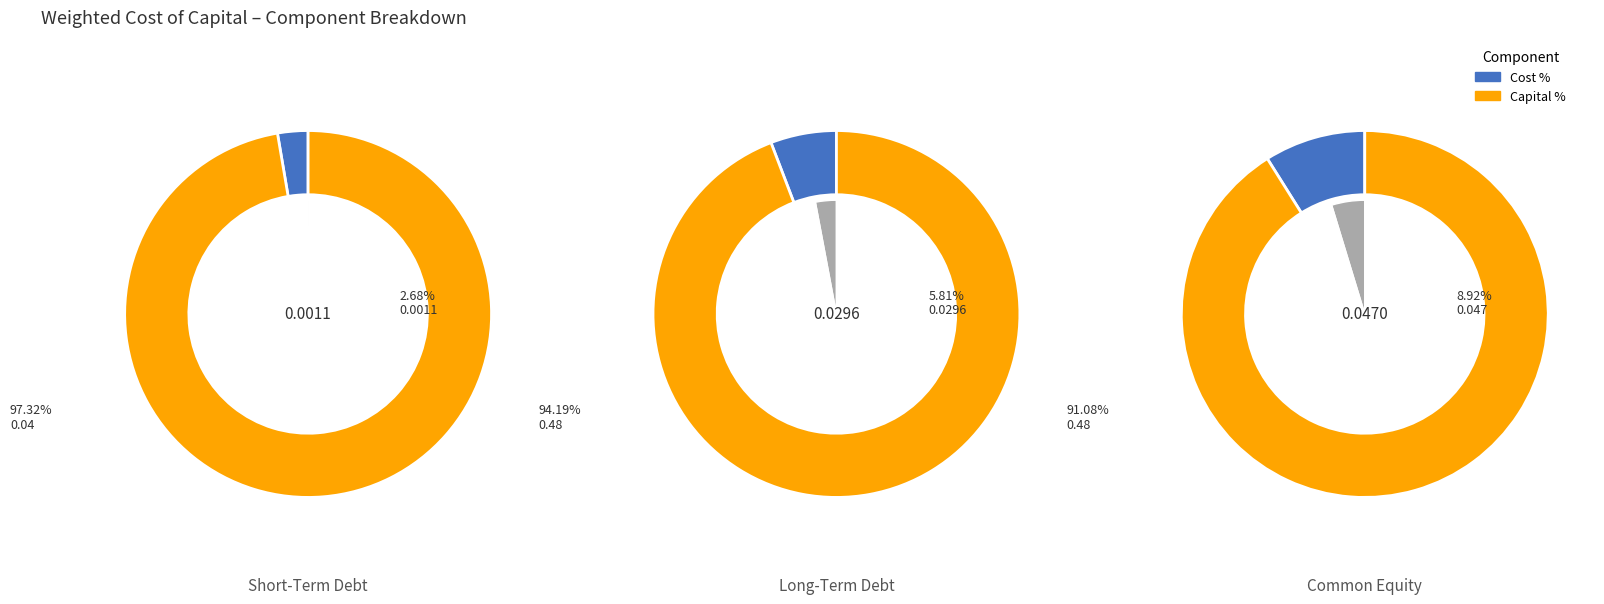

What percentage is NOT represented by Long-Term Debt?

61.9%